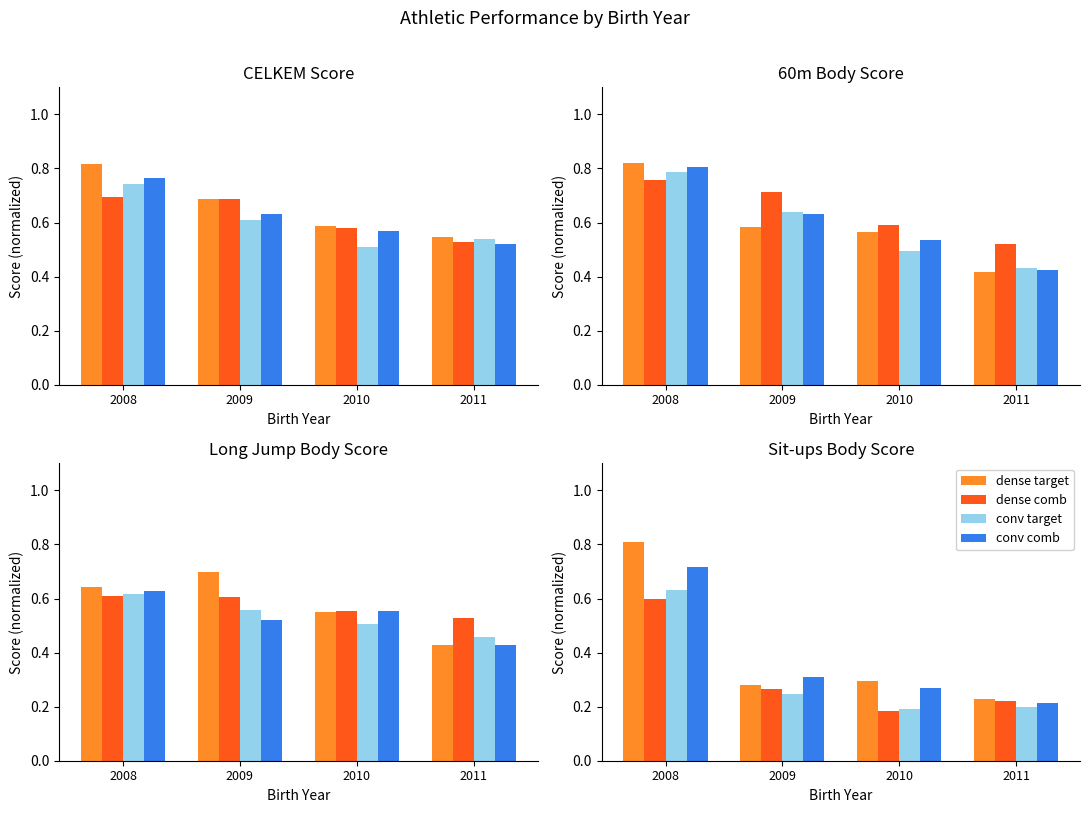

Between 2008 and 2010, which series saw the biggest shift?

dense target